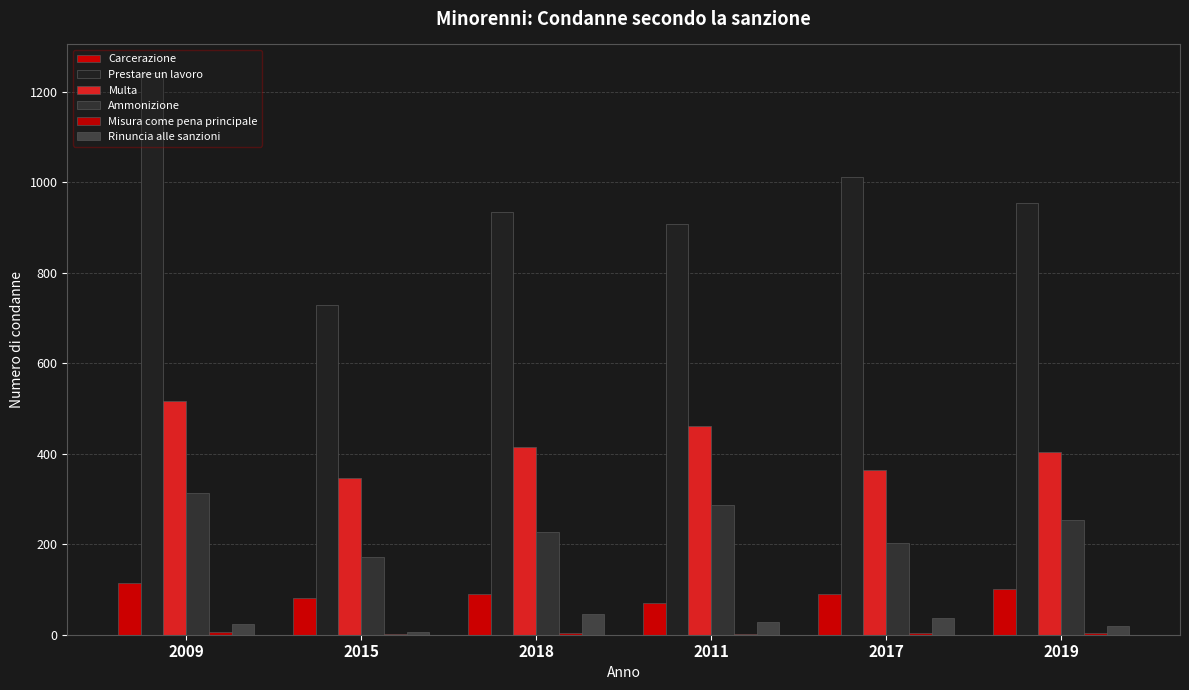

Count the number of data series in this chart.

6